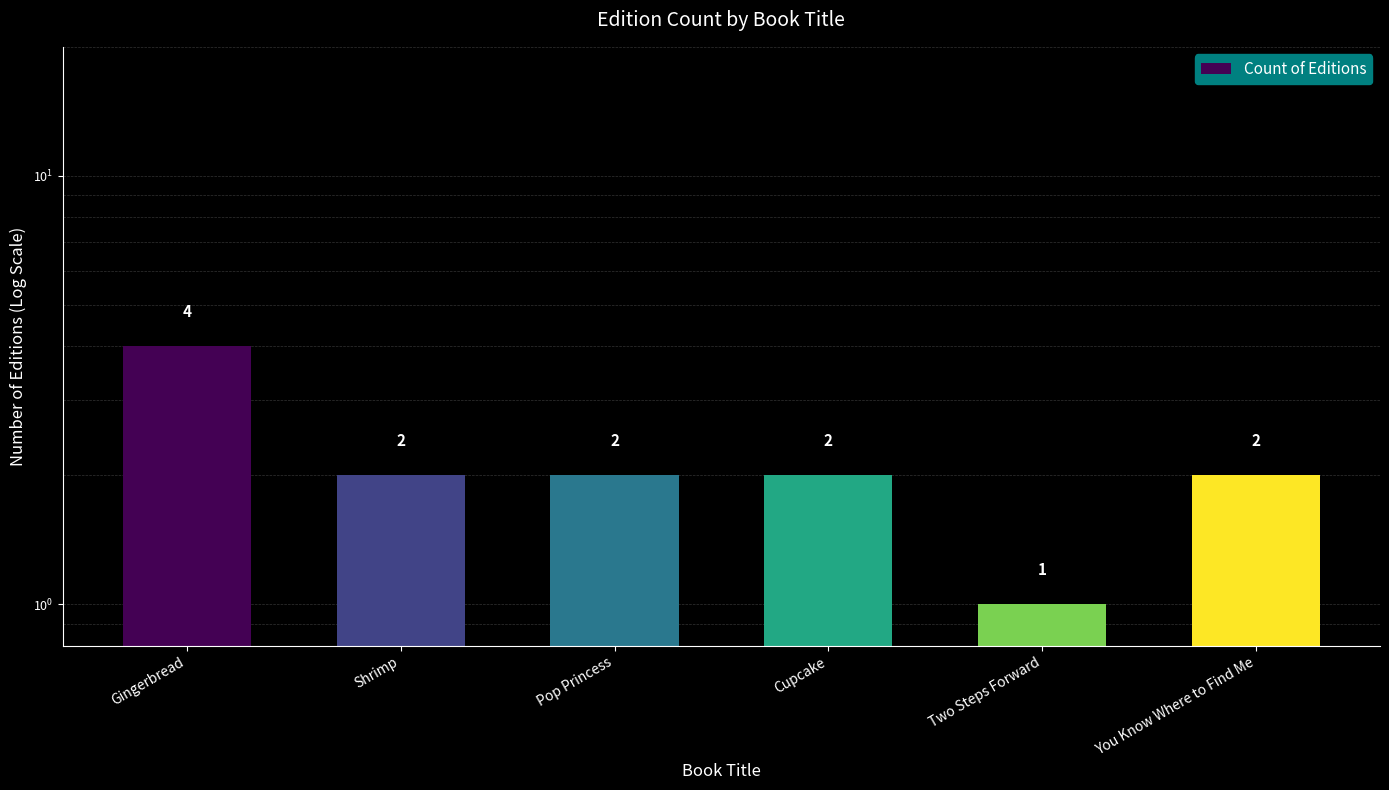

How many bars are there in total?

6